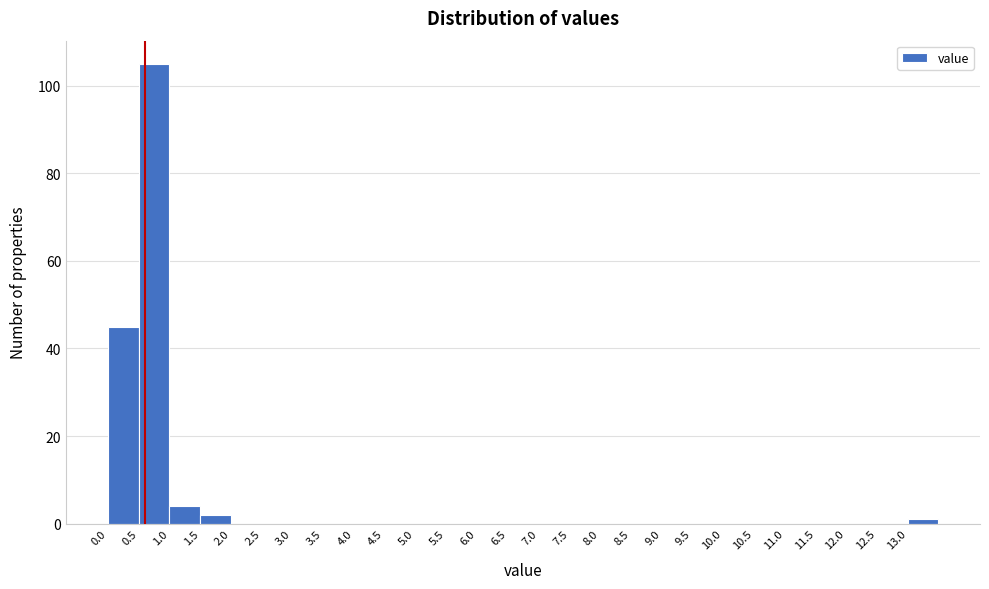

Over which range of the x-axis is the bar tallest?

0.5 to 1.0